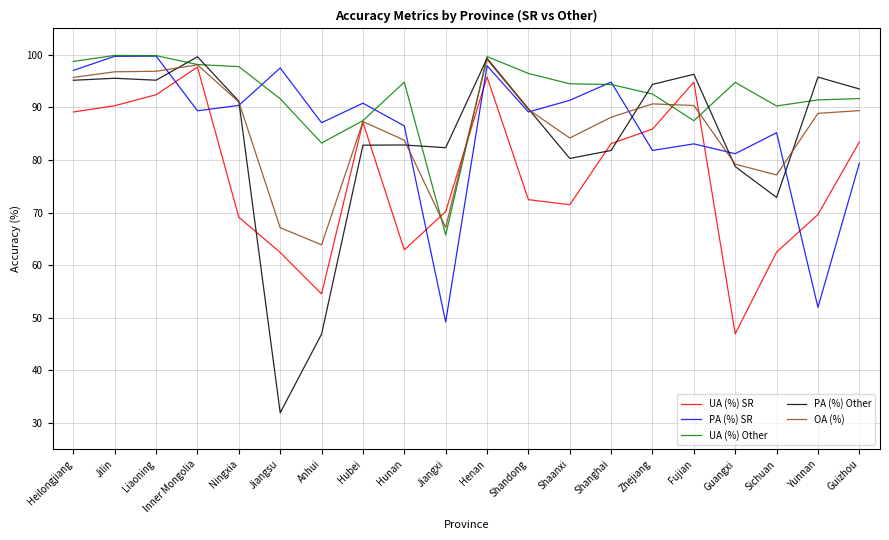

Which series has the largest range (max minus min)?

PA (%) Other